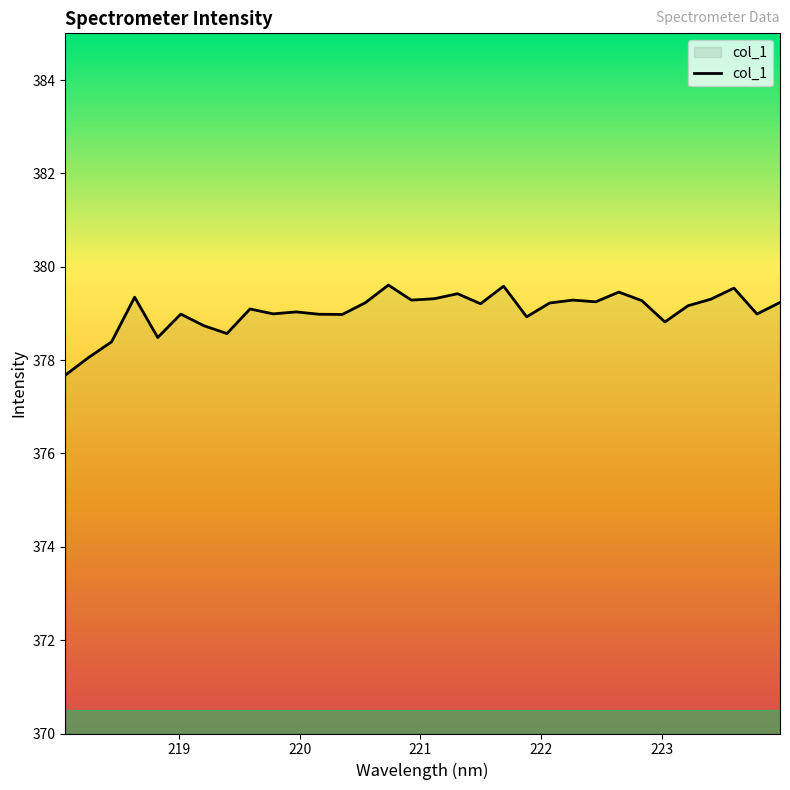

What is the greatest value displayed?

379.6